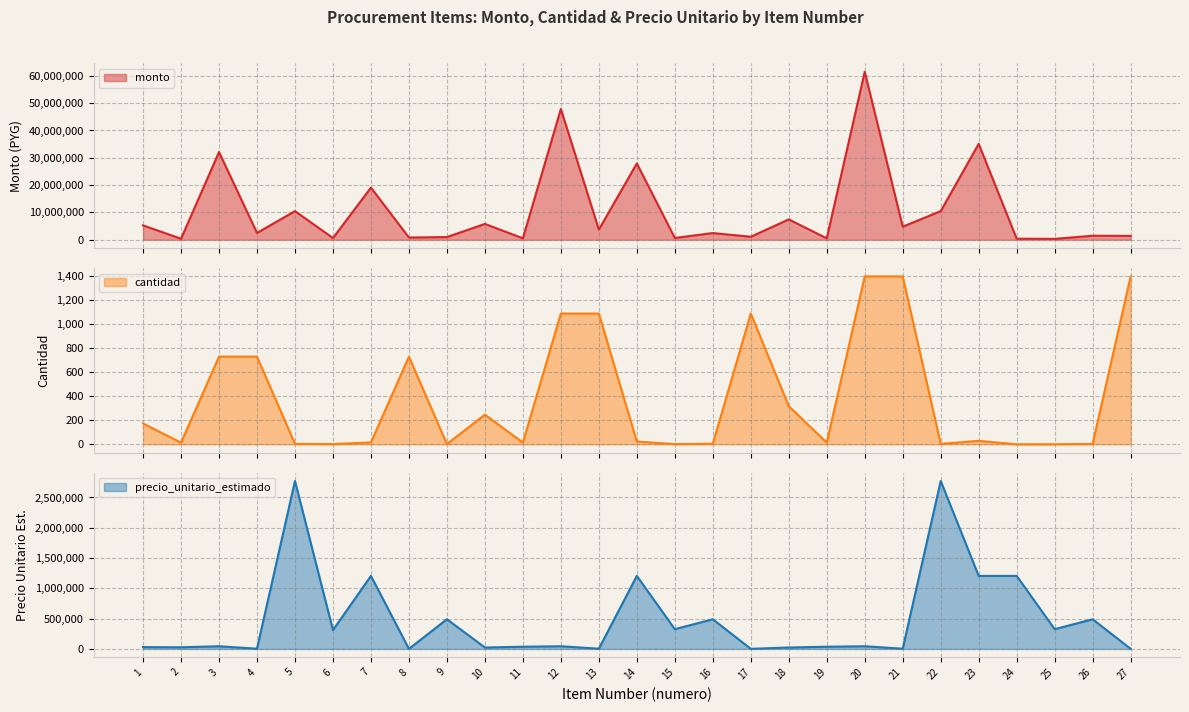

What is the value of the cantidad point at the 8th from the left?

730.5